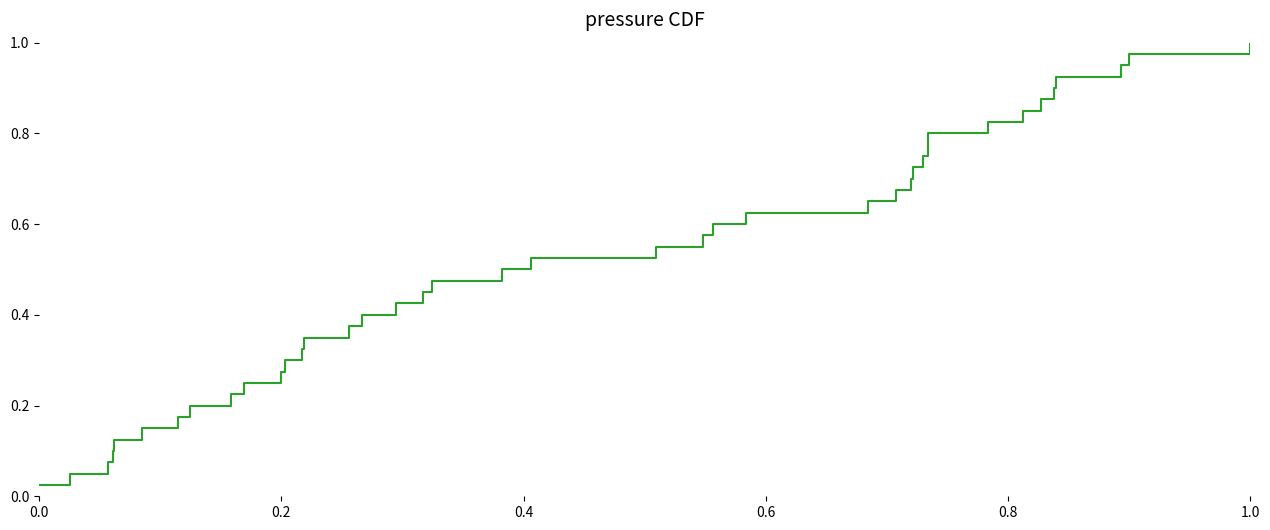

Is it true that the value at 0.0 is 0.0?

False